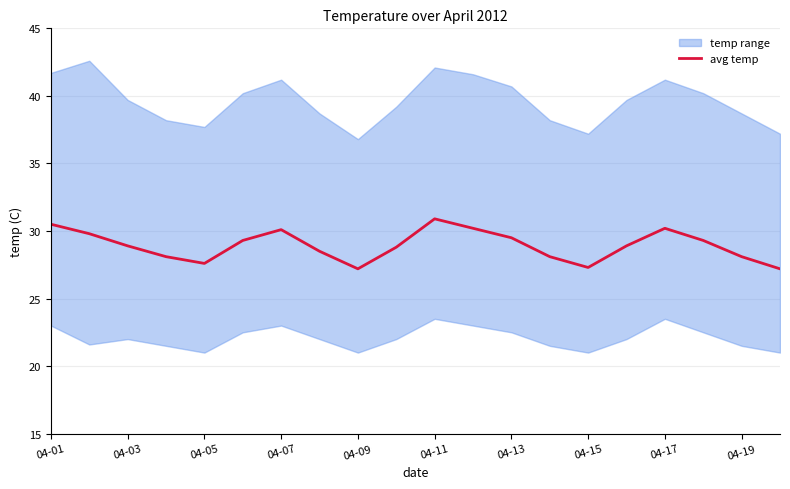

What is the lowest value of the avg temp series?

27.2